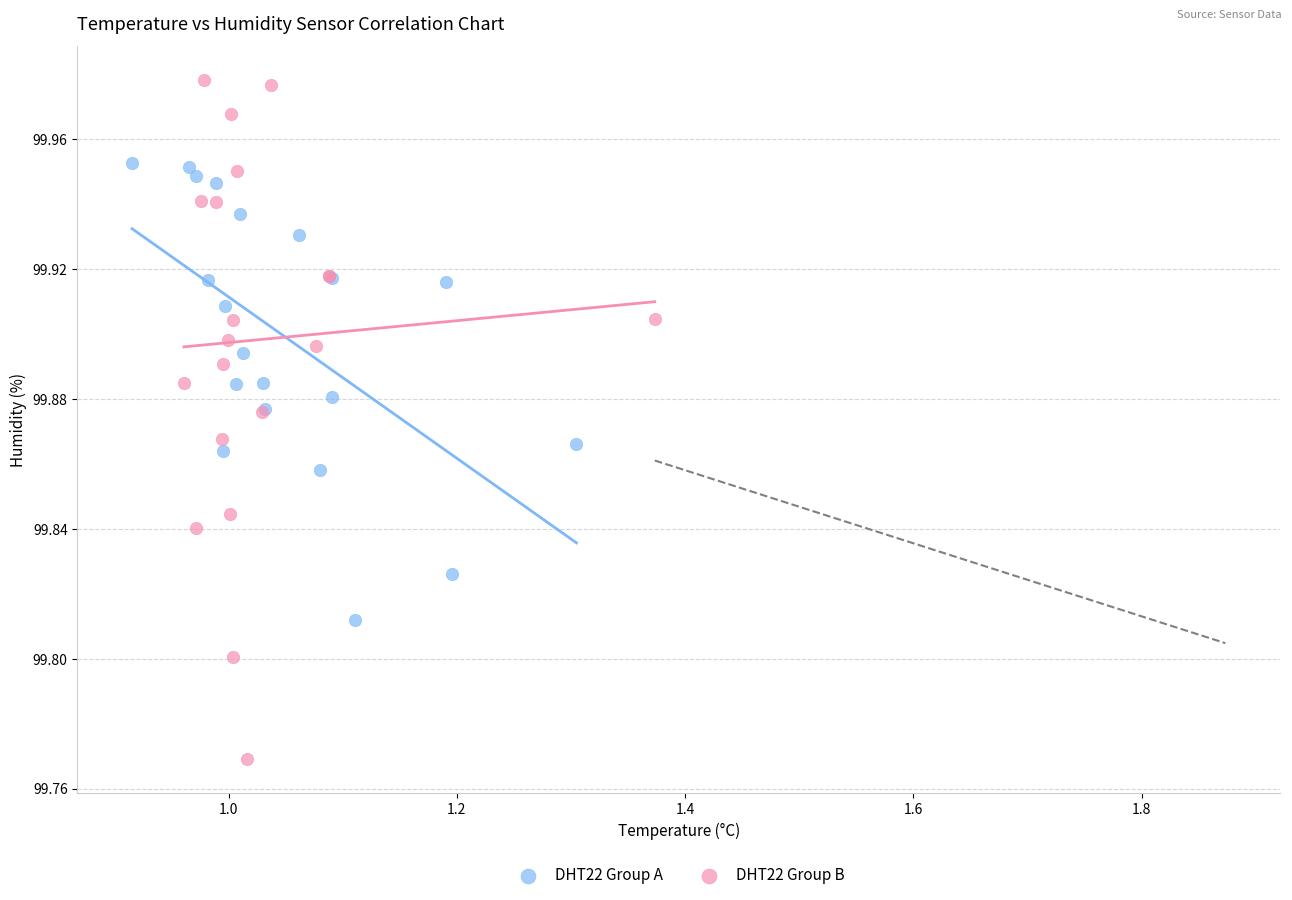

Which series has the widest spread of Y values?

DHT22 Group B